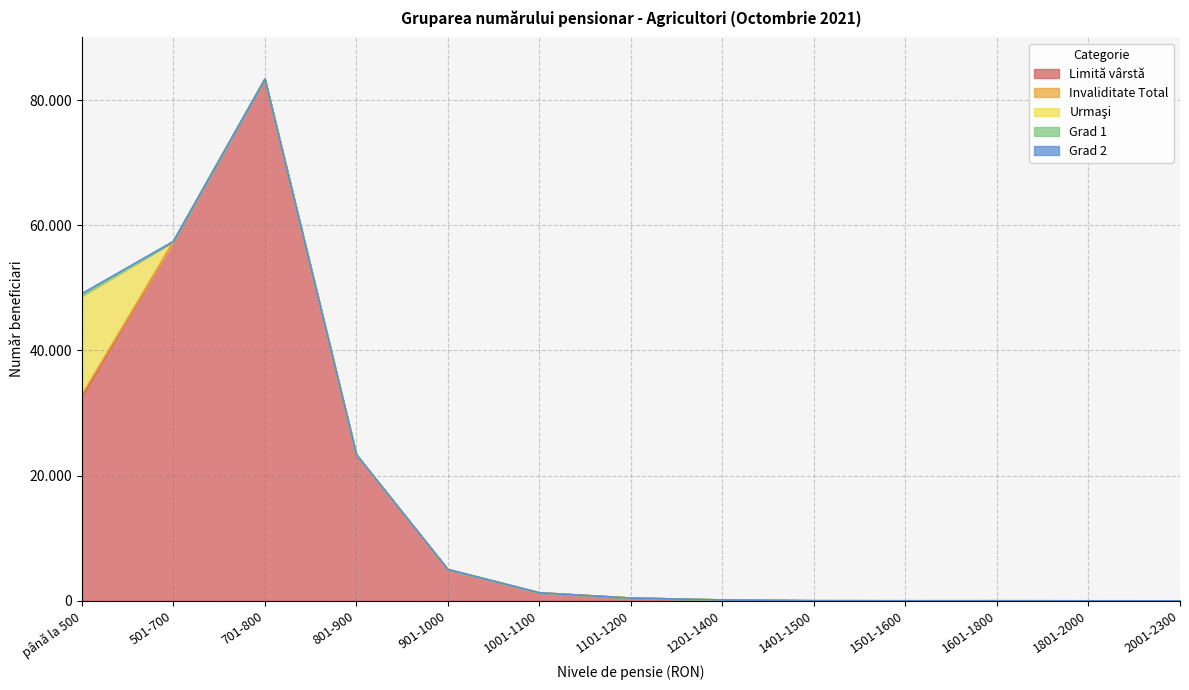

Rank the series by their maximum value, from lowest to highest.

Grad 1, Grad 2, Invaliditate Total, Urmaşi, Limită vârstă